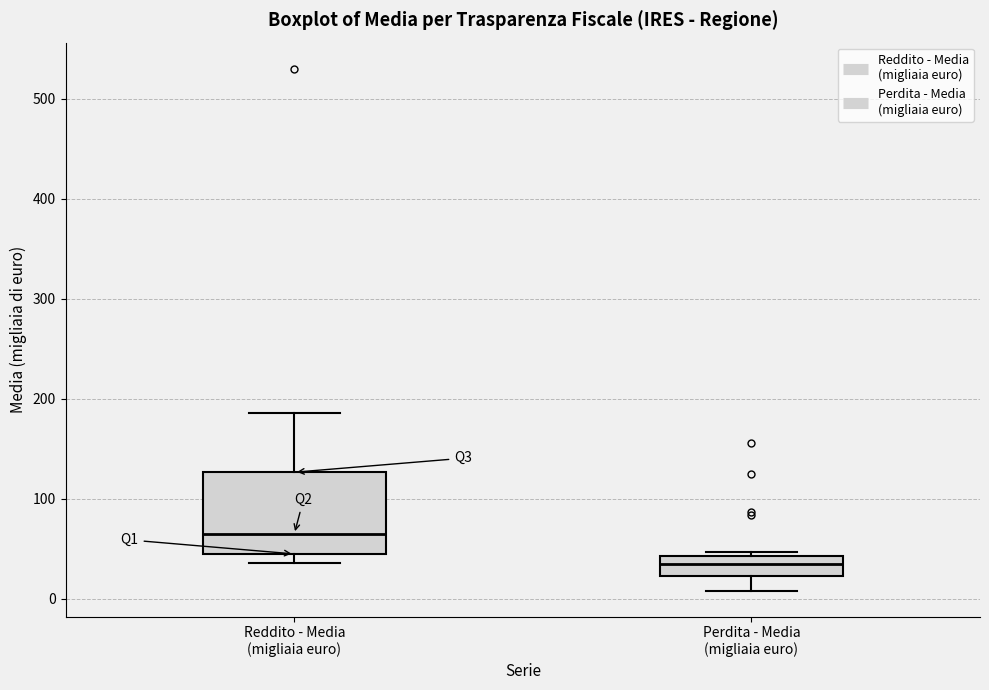

Which box's median line is the lowest?

Perdita - Media (migliaia euro)